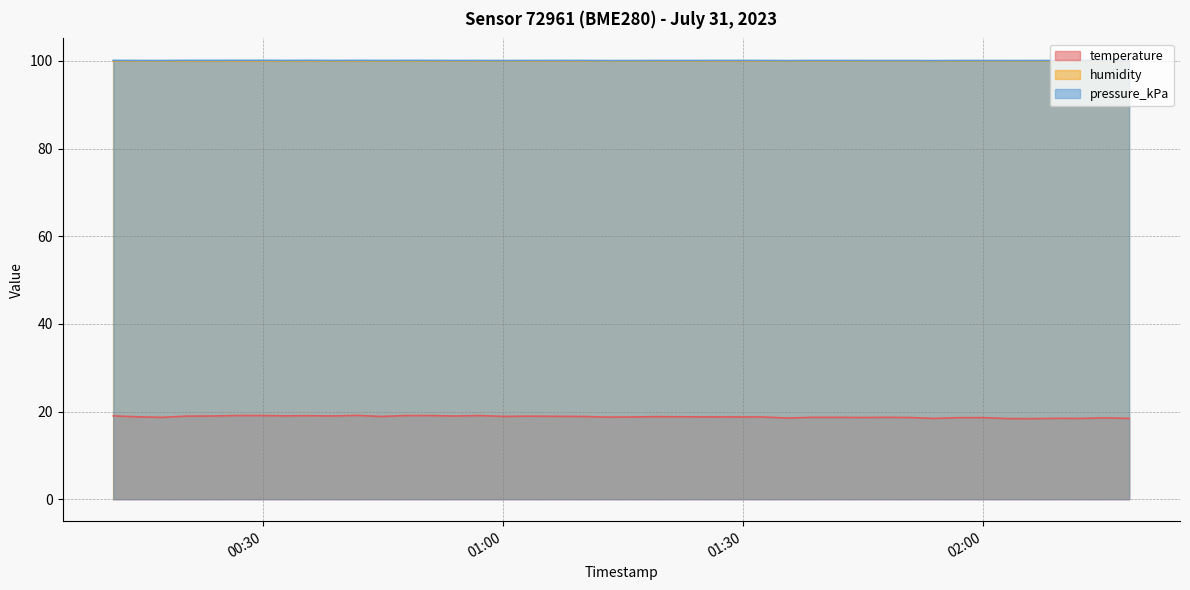

True or false: pressure_kPa and temperature intersect in this chart.

False